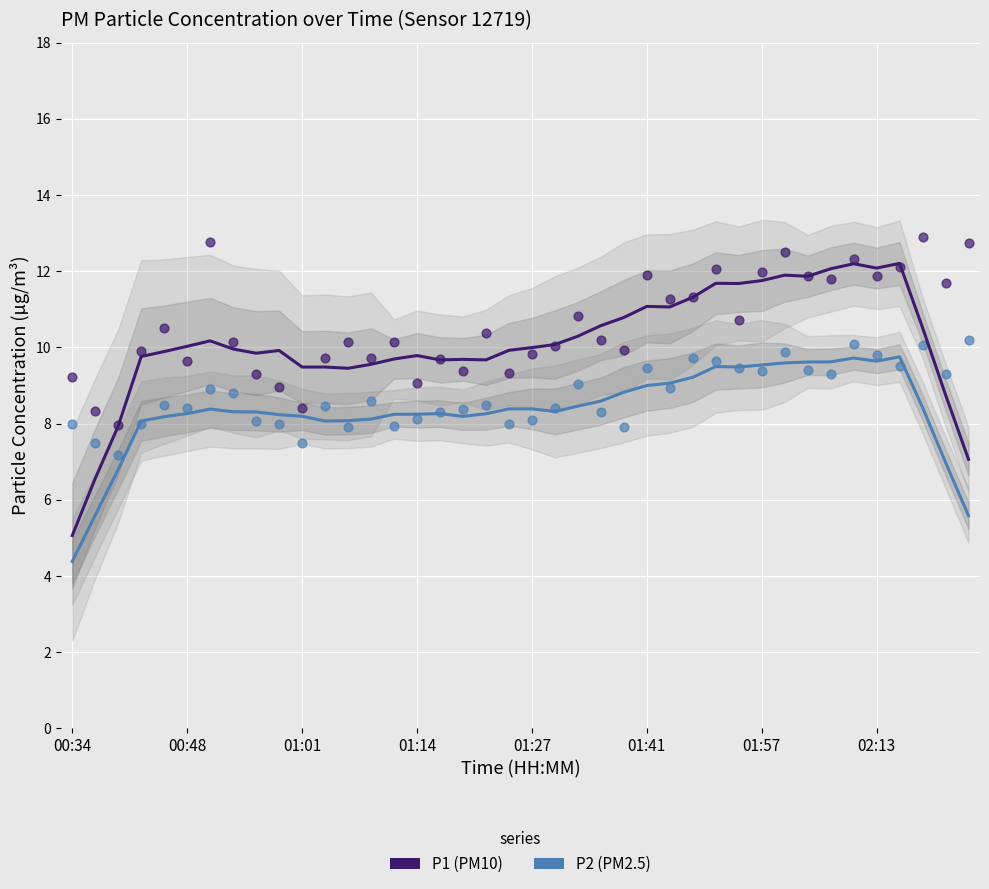

Which series reaches the maximum Y coordinate?

P1